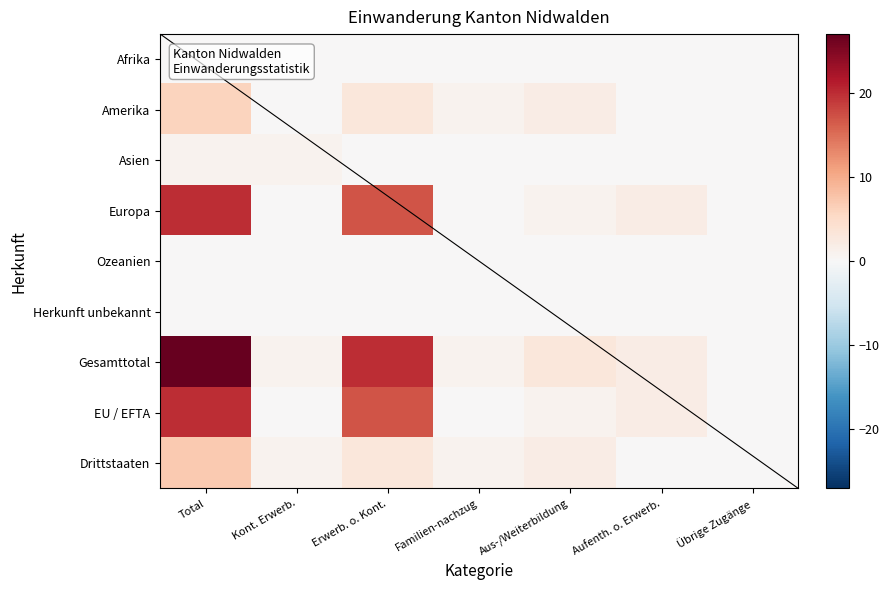

Reading left to right, list all the values displayed in this chart.

Afrika: Total=0	Kont. Erwerb.=0	Erwerb. o. Kont.=0	Familien-nachzug=0	Aus-/Weiterbildung=0	Aufenth. o. Erwerb.=0	Übrige Zugänge=0
Amerika: Total=6	Kont. Erwerb.=0	Erwerb. o. Kont.=3	Familien-nachzug=1	Aus-/Weiterbildung=2	Aufenth. o. Erwerb.=0	Übrige Zugänge=0
Asien: Total=1	Kont. Erwerb.=1	Erwerb. o. Kont.=0	Familien-nachzug=0	Aus-/Weiterbildung=0	Aufenth. o. Erwerb.=0	Übrige Zugänge=0
Europa: Total=20	Kont. Erwerb.=0	Erwerb. o. Kont.=17	Familien-nachzug=0	Aus-/Weiterbildung=1	Aufenth. o. Erwerb.=2	Übrige Zugänge=0
Ozeanien: Total=0	Kont. Erwerb.=0	Erwerb. o. Kont.=0	Familien-nachzug=0	Aus-/Weiterbildung=0	Aufenth. o. Erwerb.=0	Übrige Zugänge=0
Herkunft unbekannt: Total=0	Kont. Erwerb.=0	Erwerb. o. Kont.=0	Familien-nachzug=0	Aus-/Weiterbildung=0	Aufenth. o. Erwerb.=0	Übrige Zugänge=0
Gesamttotal: Total=27	Kont. Erwerb.=1	Erwerb. o. Kont.=20	Familien-nachzug=1	Aus-/Weiterbildung=3	Aufenth. o. Erwerb.=2	Übrige Zugänge=0
EU / EFTA: Total=20	Kont. Erwerb.=0	Erwerb. o. Kont.=17	Familien-nachzug=0	Aus-/Weiterbildung=1	Aufenth. o. Erwerb.=2	Übrige Zugänge=0
Drittstaaten: Total=7	Kont. Erwerb.=1	Erwerb. o. Kont.=3	Familien-nachzug=1	Aus-/Weiterbildung=2	Aufenth. o. Erwerb.=0	Übrige Zugänge=0